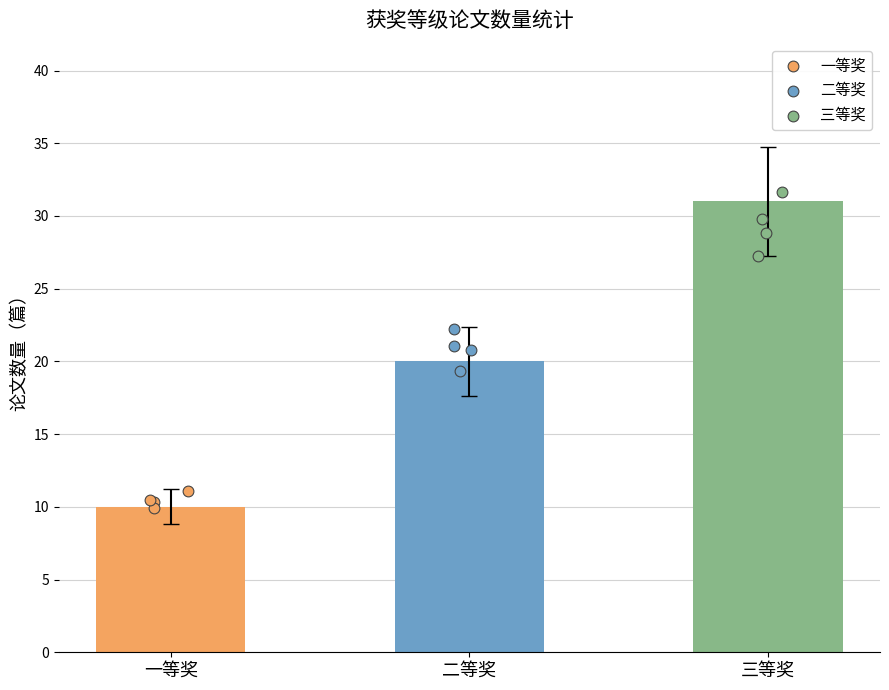

At how many categories does at least one series exceed 31?

1